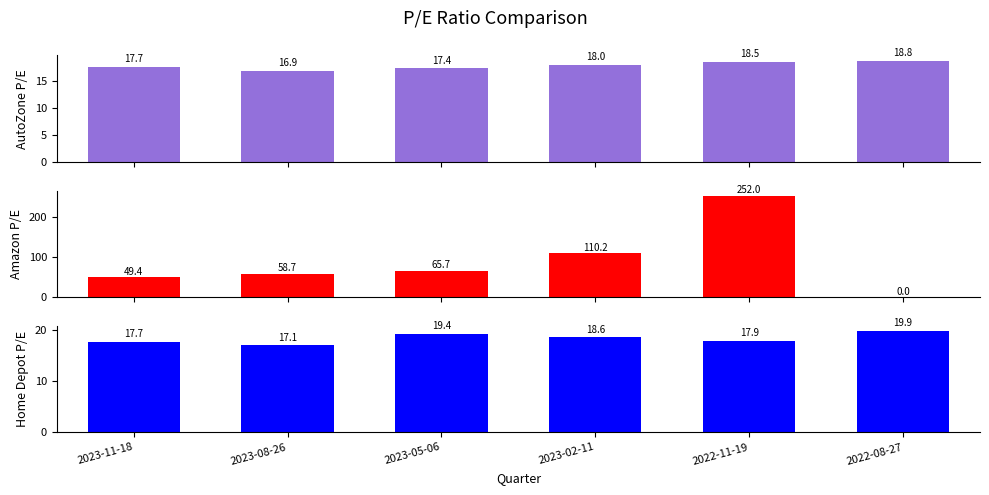

How many bars are there in total?

18